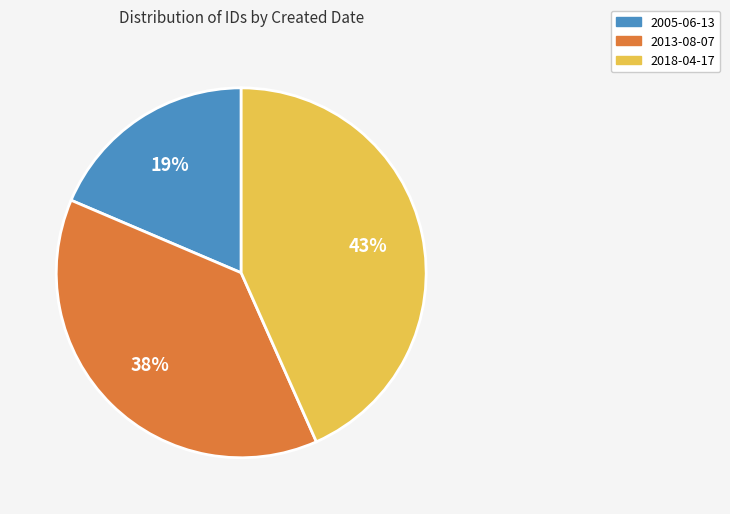

Rank the categories by value from highest to lowest.

2018-04-17, 2013-08-07, 2005-06-13